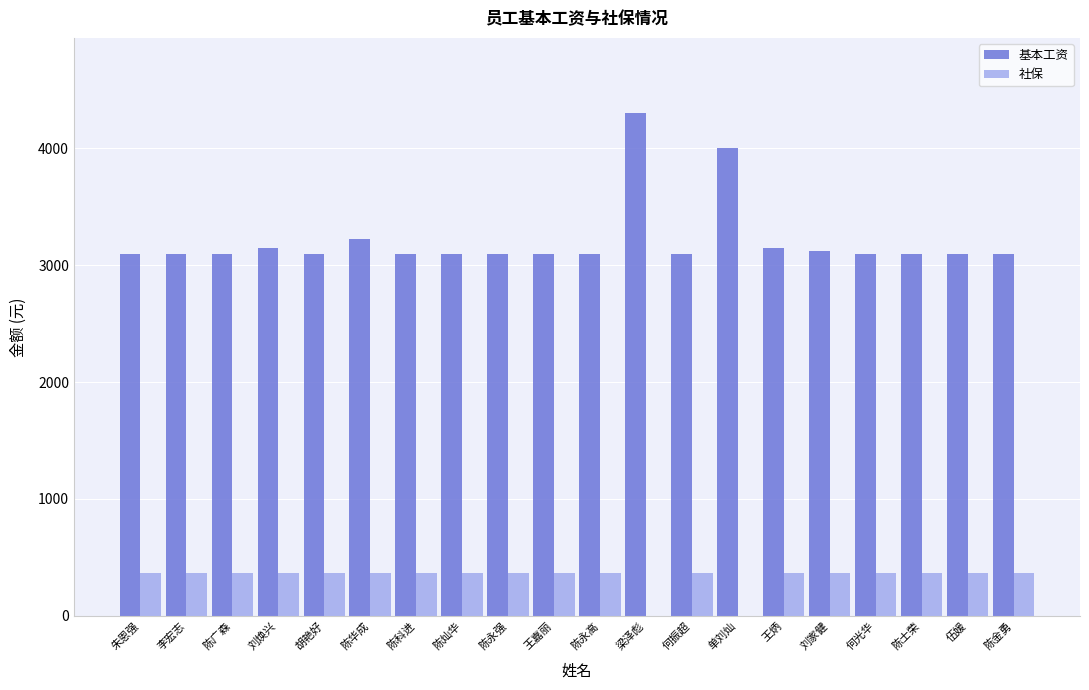

Reading left to right, what are all the values shown in this chart?

基本工资: 3100.0	3100.0	3100.0	3150.0	3100.0	3220.0	3100.0	3100.0	3100.0	3100.0	3100.0	4300.0	3100.0	4000.0	3150.0	3120.0	3100.0	3100.0	3100.0	3100.0
社保: 368.0	368.0	368.0	368.0	368.0	368.0	368.0	368.0	368.0	368.0	368.0	0.0	368.0	0.0	368.0	368.0	368.0	368.0	368.0	368.0